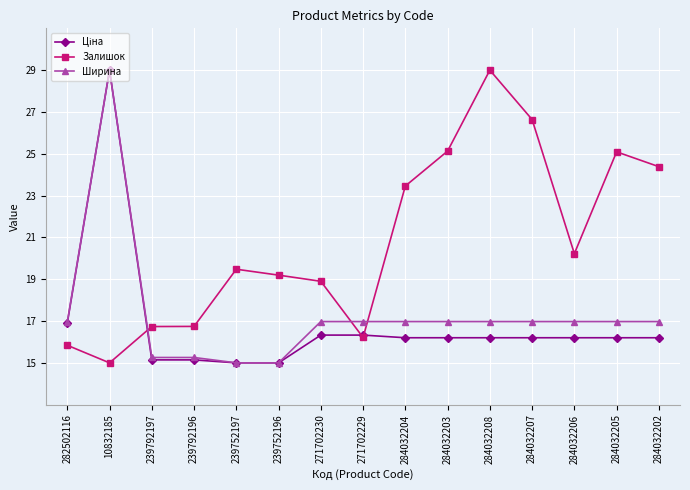

True or false: Залишок and Ширина intersect in this chart.

True